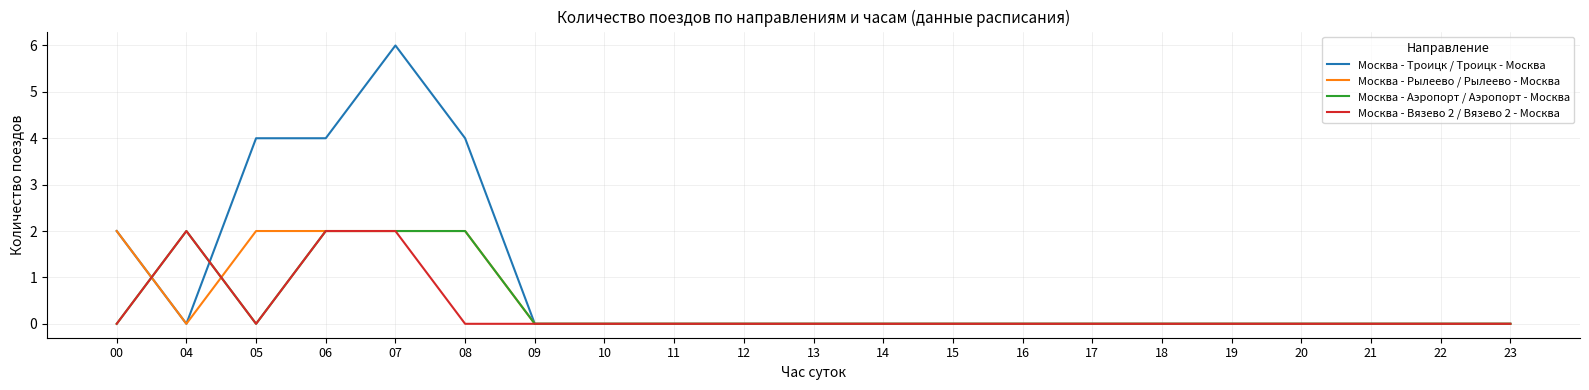

What is the difference between the maximum and minimum values in the Москва - Вязево 2 / Вязево 2 - Москва series?

2